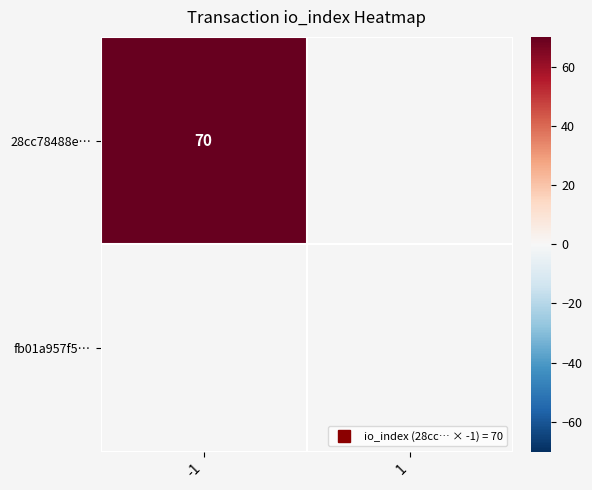

Between -1 and 1, which is larger?

-1